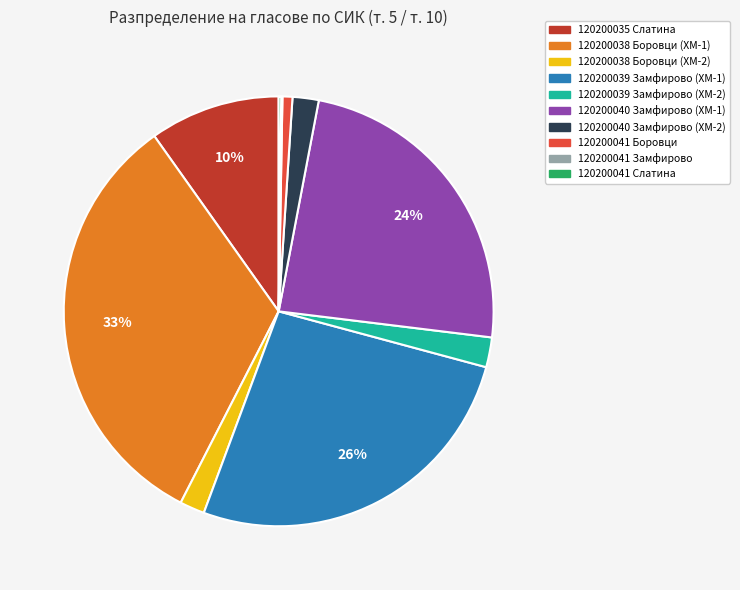

What is the ratio of the value at 120200038 Боровци (ХМ-2) to the value at 120200035 Слатина?

0.2